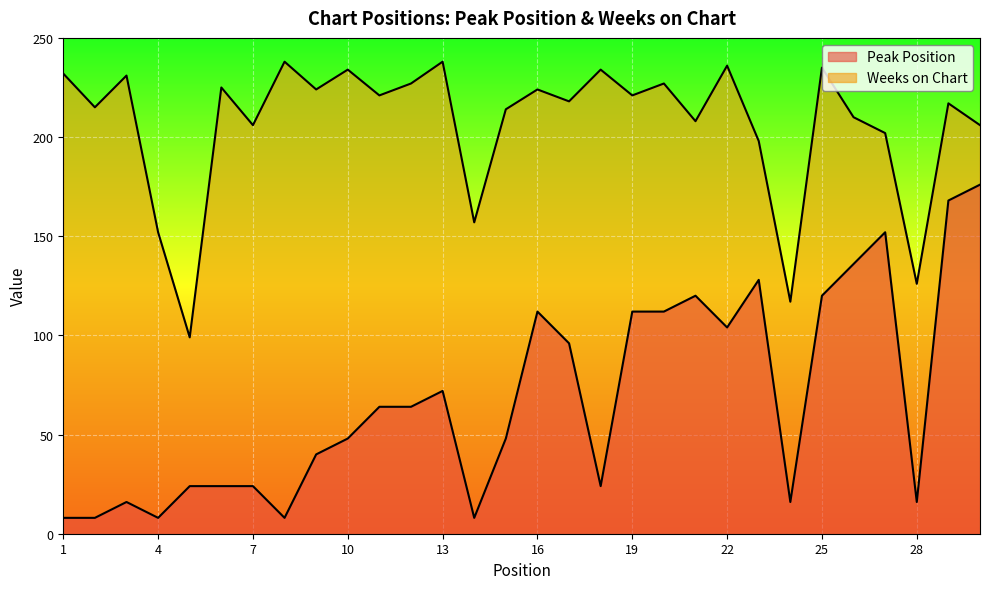

Reading left to right, extract all data points from this chart.

Peak Position: 1=8	2=8	3=16	4=8	5=24	6=24	7=24	8=8	9=40	10=48	11=64	12=64	13=72	14=8	15=48	16=112	17=96	18=24	19=112	20=112	21=120	22=104	23=128	24=16	25=120	26=136	27=152	28=16	29=168	30=176
Weeks on Chart: 1=232	2=215	3=231	4=152	5=99	6=225	7=206	8=238	9=224	10=234	11=221	12=227	13=238	14=157	15=214	16=224	17=218	18=234	19=221	20=227	21=208	22=236	23=198	24=117	25=235	26=210	27=202	28=126	29=217	30=206